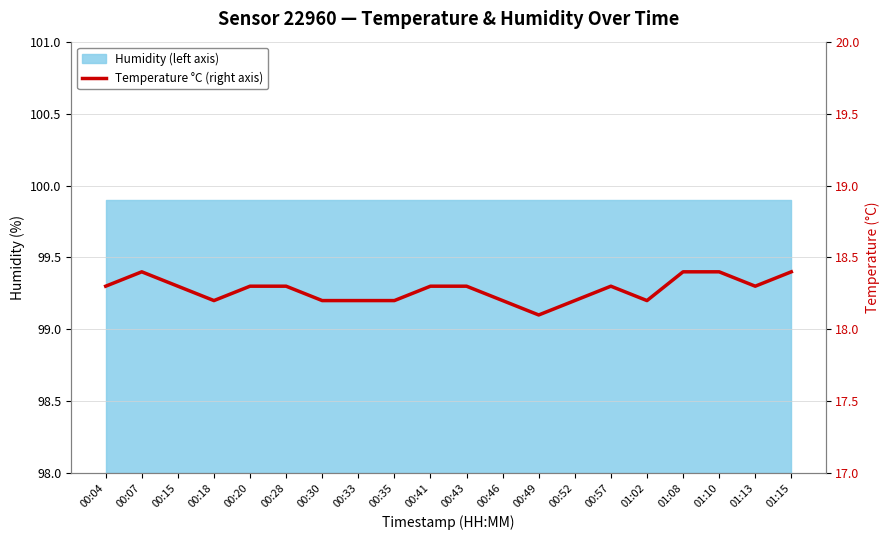

What position from the right is 00:35?

12